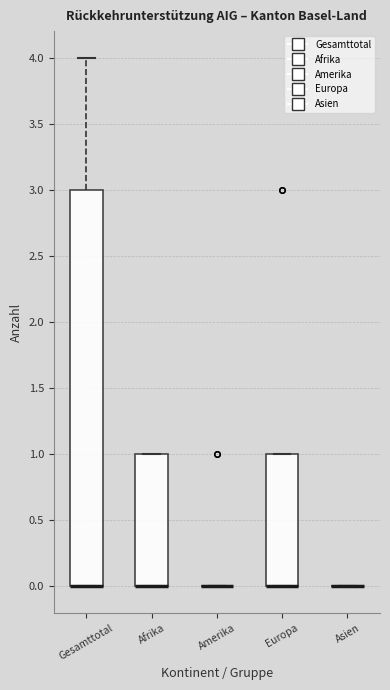

Reading left to right, read every box against the y-axis: the position of its median line, the range the box covers, and the ends of its whiskers. The values are not printed on the chart, so give them approximately, as read against the axis.

Gesamttotal: median 0 (drawn on the box's lower edge), box 0 to 3, whiskers 0 to 4
Afrika: median 0 (drawn on the box's lower edge), box 0 to 1, whiskers 0 to 1
Amerika: box collapsed to a line at 0, whiskers 0 to 0
Europa: median 0 (drawn on the box's lower edge), box 0 to 1, whiskers 0 to 1
Asien: box collapsed to a line at 0, whiskers 0 to 0